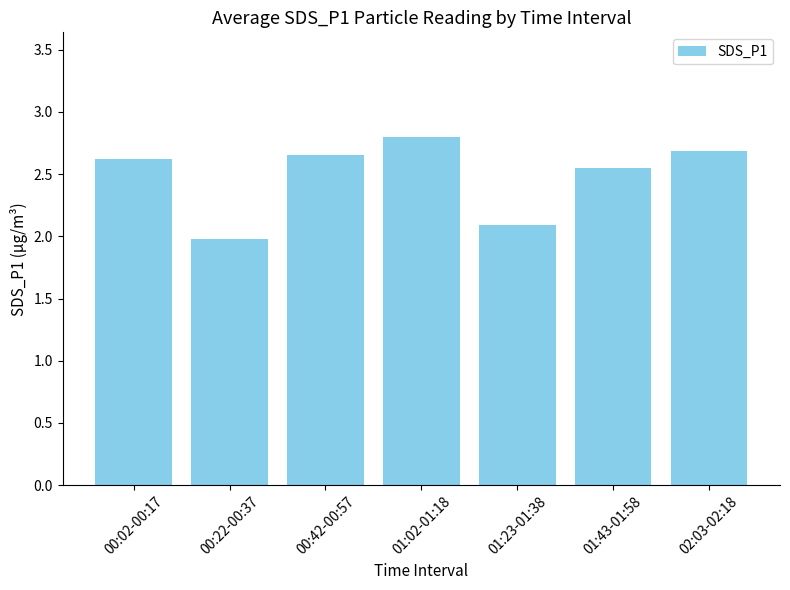

What is the difference between the maximum and minimum values?

0.8